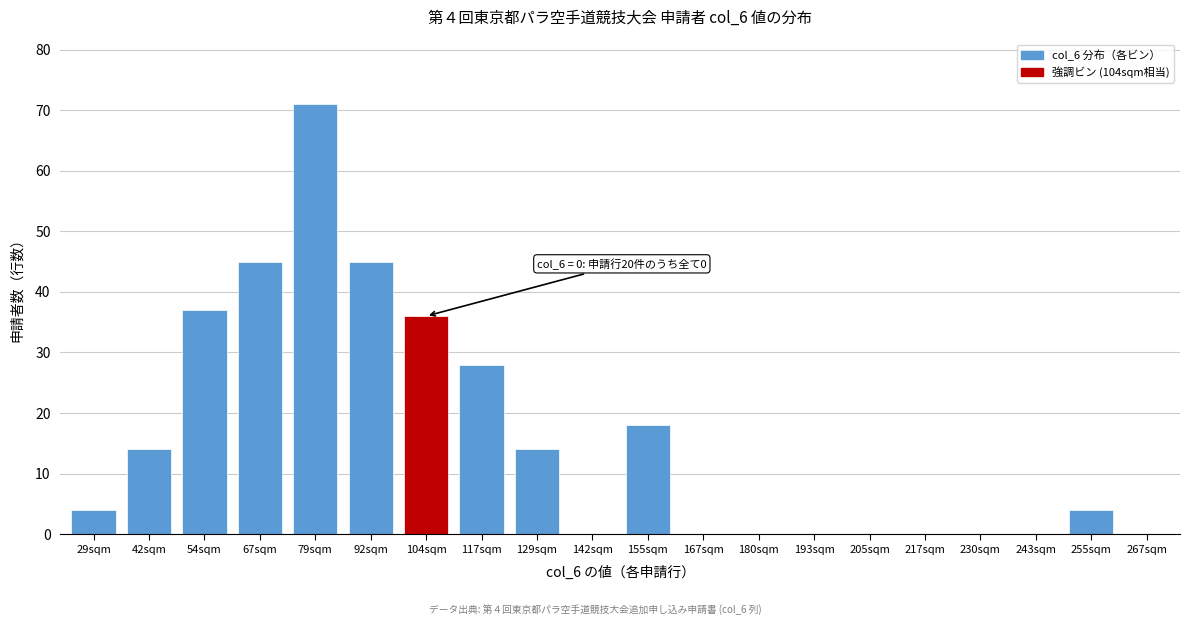

Reading left to right, list all the values displayed in this chart.

29sqm=4	42sqm=14	54sqm=37	67sqm=45	79sqm=71	92sqm=45	104sqm=36	117sqm=28	129sqm=14	142sqm=0	155sqm=18	167sqm=0	180sqm=0	193sqm=0	205sqm=0	217sqm=0	230sqm=0	243sqm=0	255sqm=4	267sqm=0